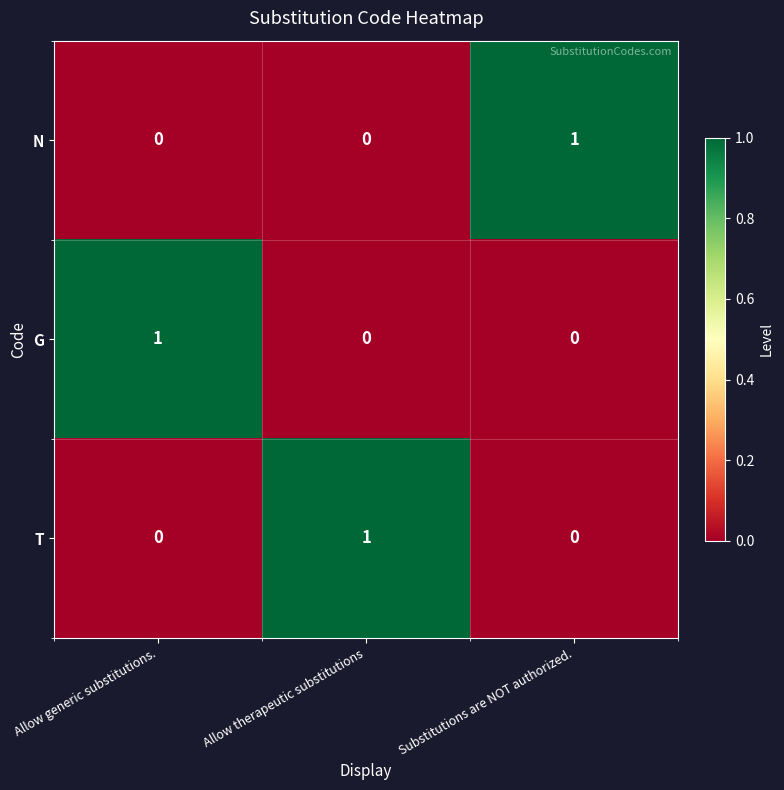

Count the T values in the range 0 to 1.

3